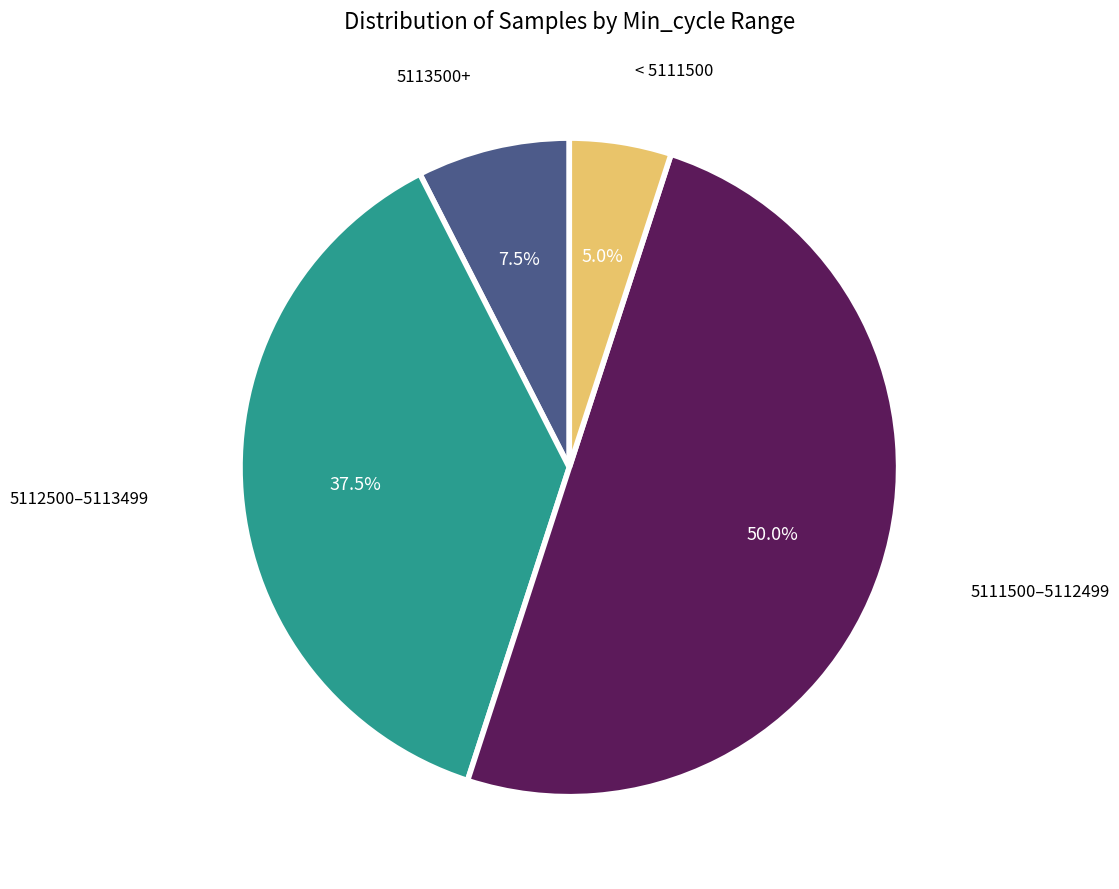

How many segments does this pie chart have?

4